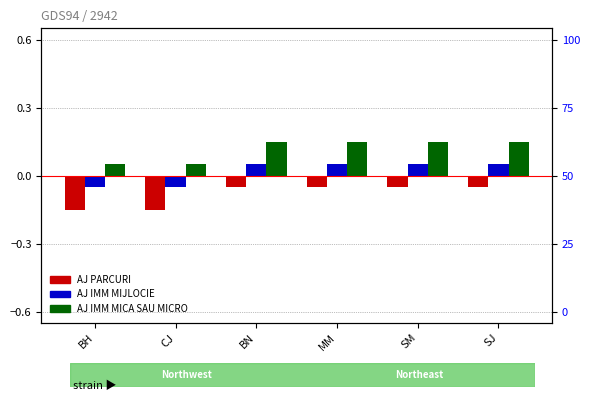

Rank the series at MM from lowest to highest value.

AJ PARCURI, AJ IMM MIJLOCIE, AJ IMM MICA SAU MICRO